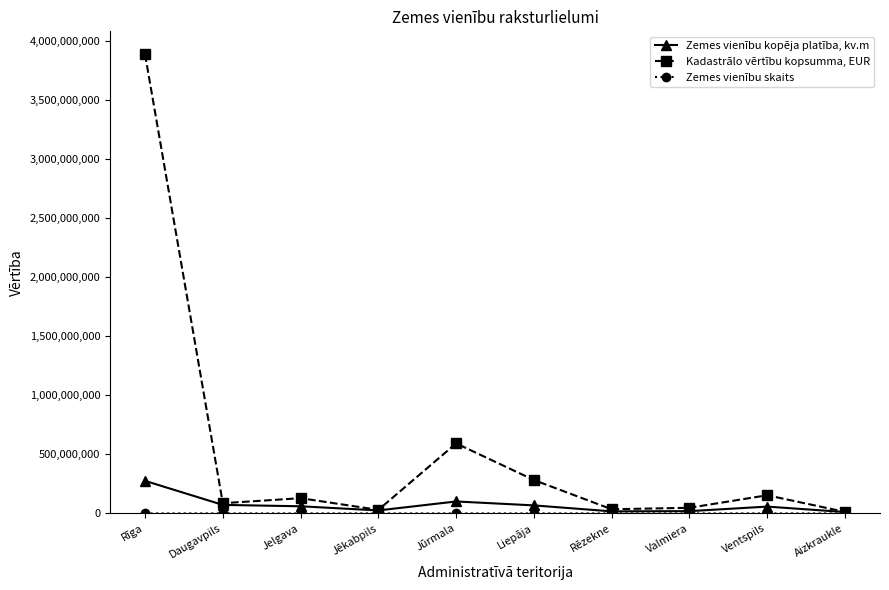

Is the value of Kadastrālo vērtību kopsumma, EUR at Jūrmala greater than the value of Zemes vienību kopēja platība, kv.m at Liepāja?

Yes